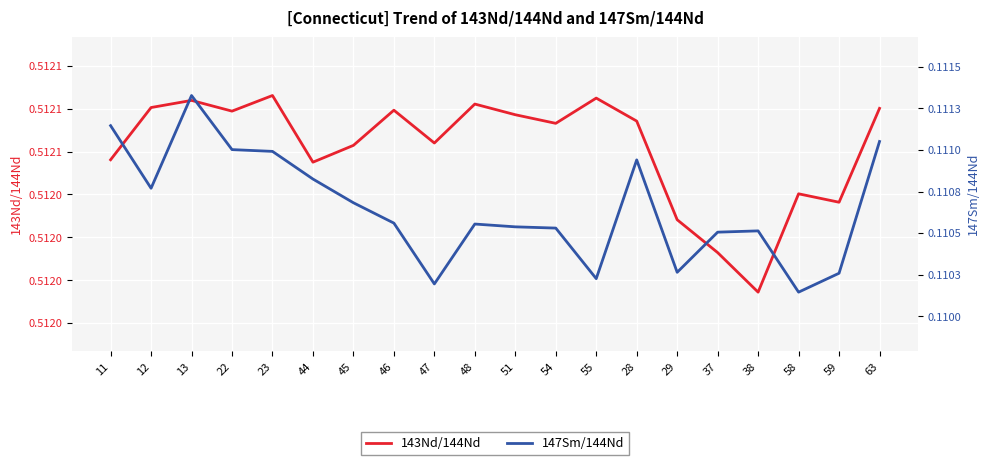

At which label does 147Sm/144Nd reach its peak?

13